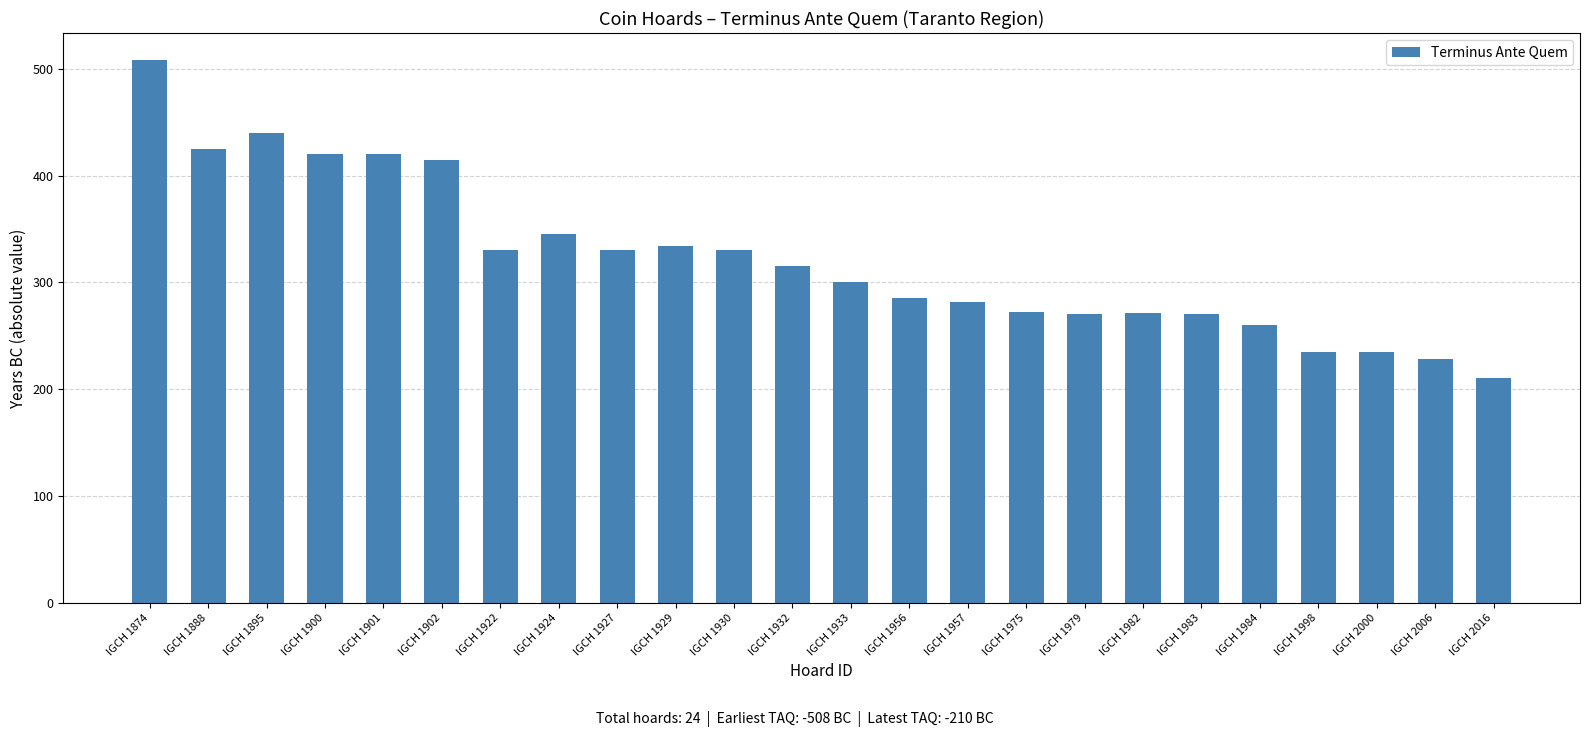

What is the difference between the second highest and minimum values?

230